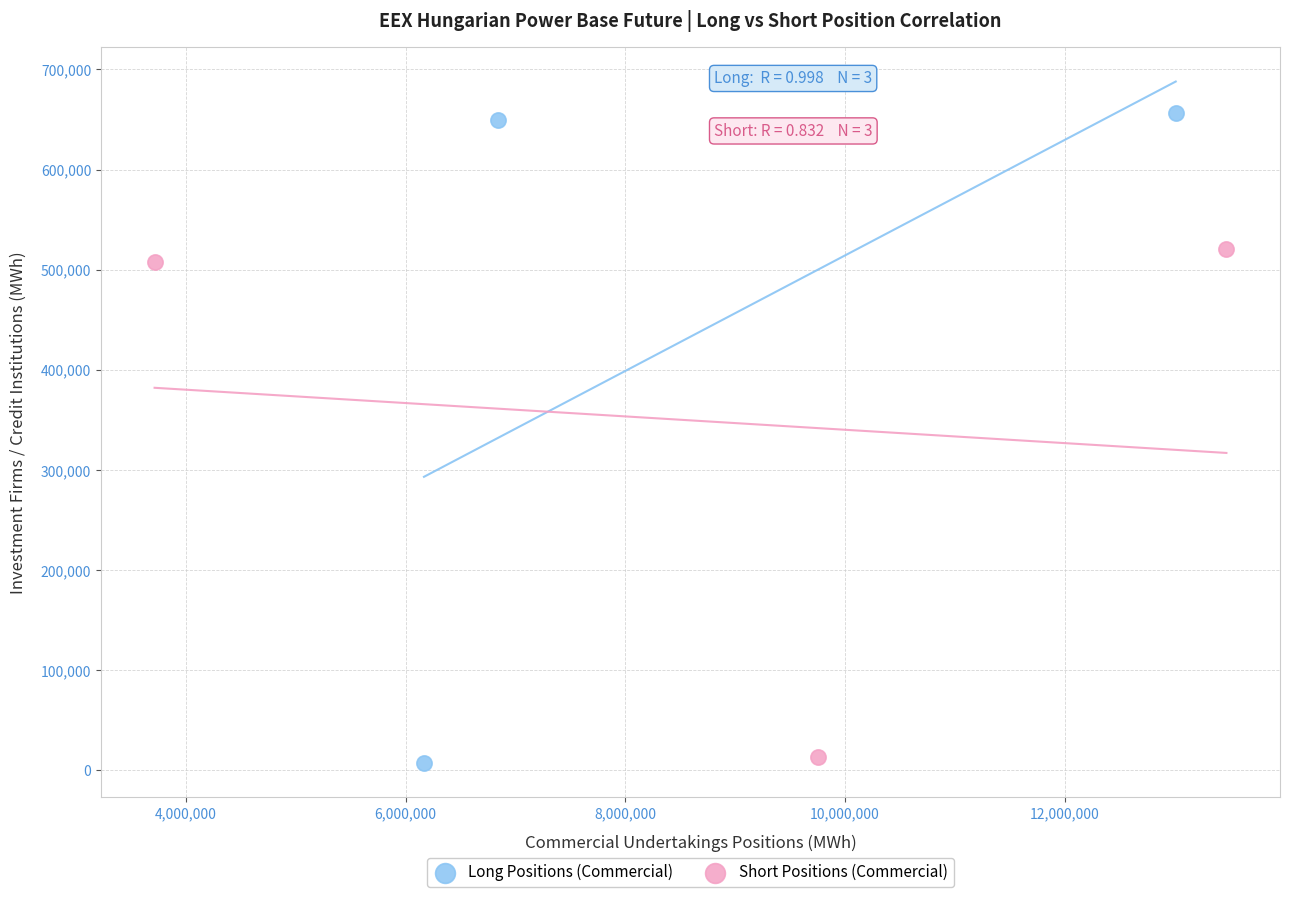

Which series has the widest spread of Y values?

Long Positions (Commercial)